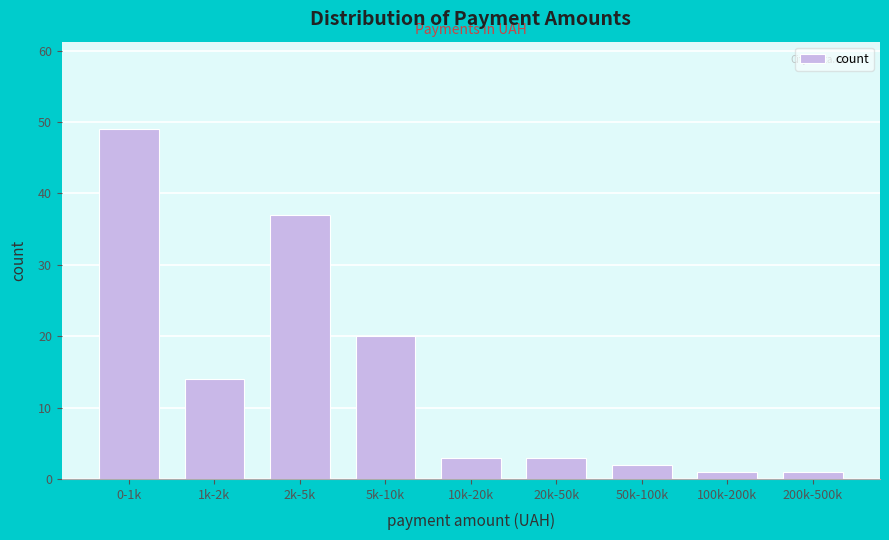

Reading right to left, list all the values displayed in this chart.

200k-500k=1	100k-200k=1	50k-100k=2	20k-50k=3	10k-20k=3	5k-10k=20	2k-5k=37	1k-2k=14	0-1k=49